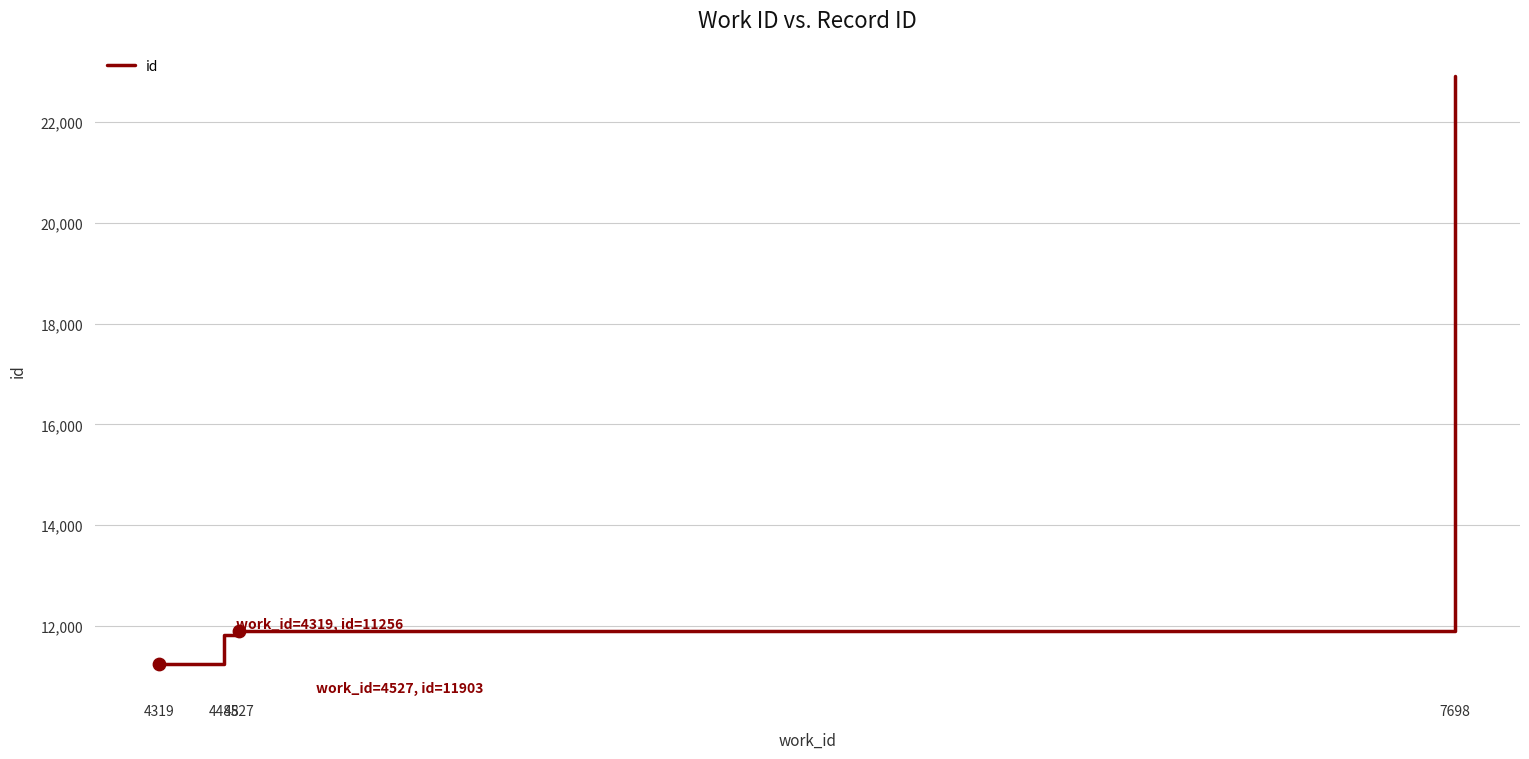

Which has a higher value, 4527 or 7698?

7698